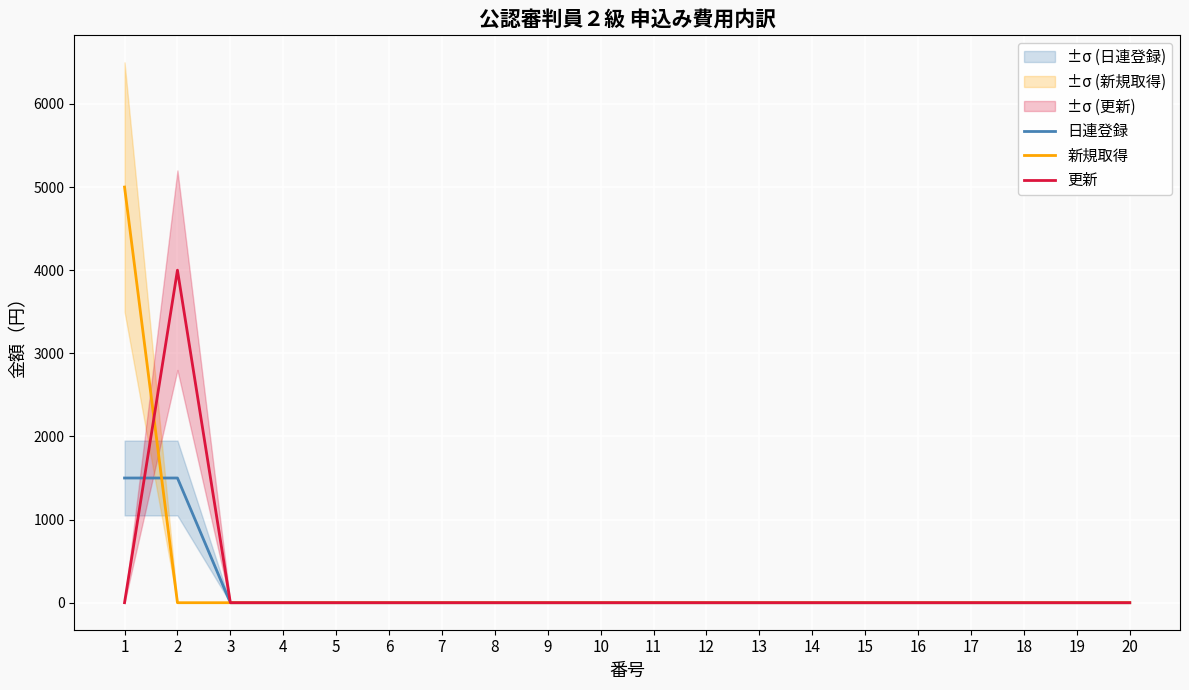

How many times do 更新 and 日連登録 cross each other?

1